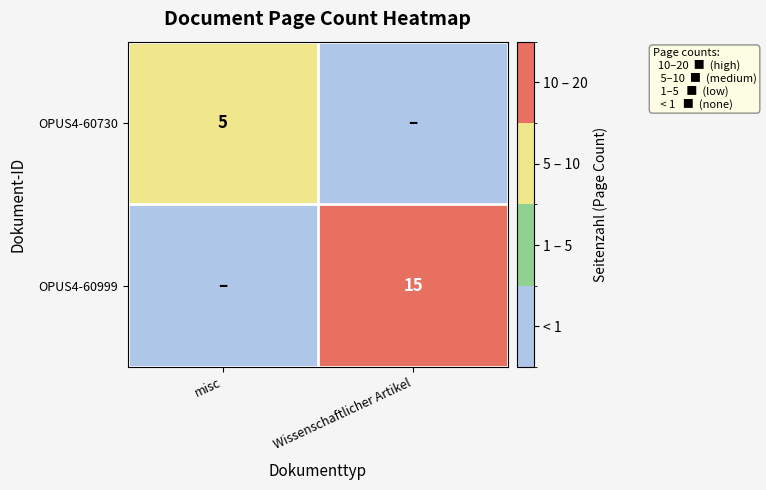

The value of OPUS4-60730 at misc is 5. True or false?

True